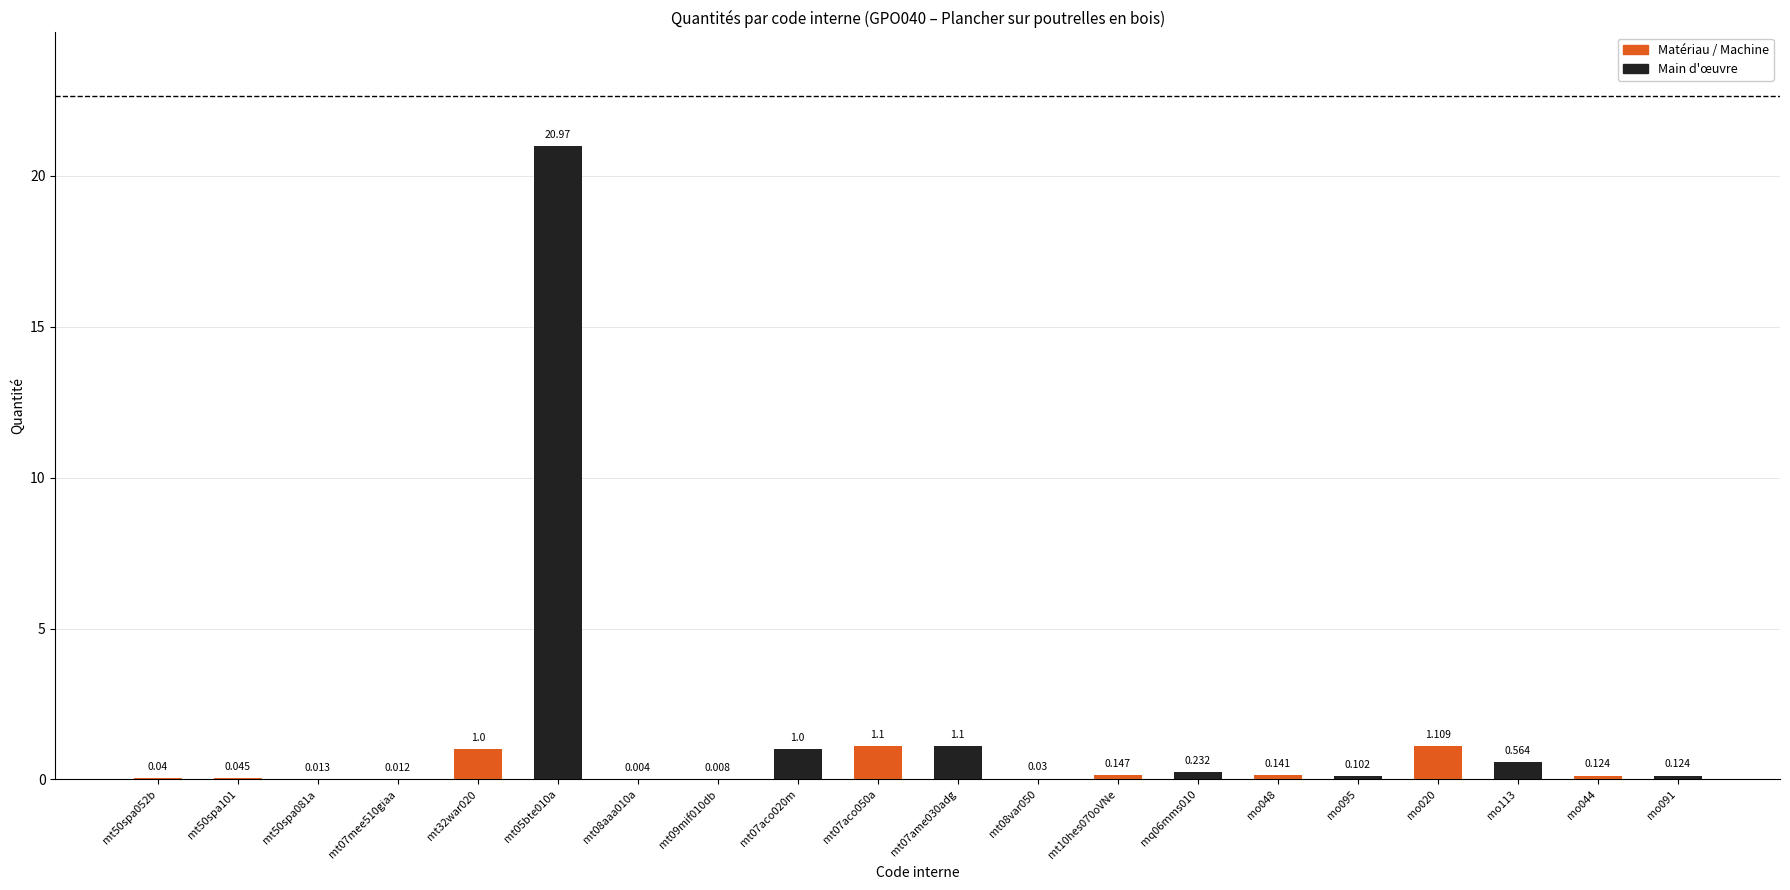

Between mq06mms010 and mt07ame030adg, which is larger?

mt07ame030adg